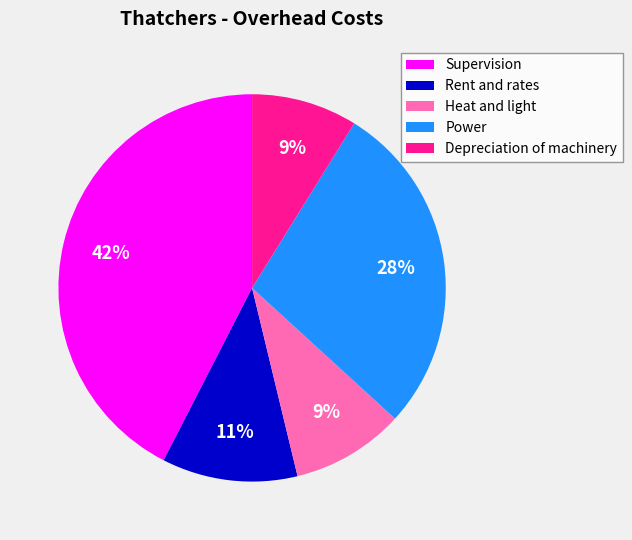

What is the largest slice in the pie chart?

Supervision